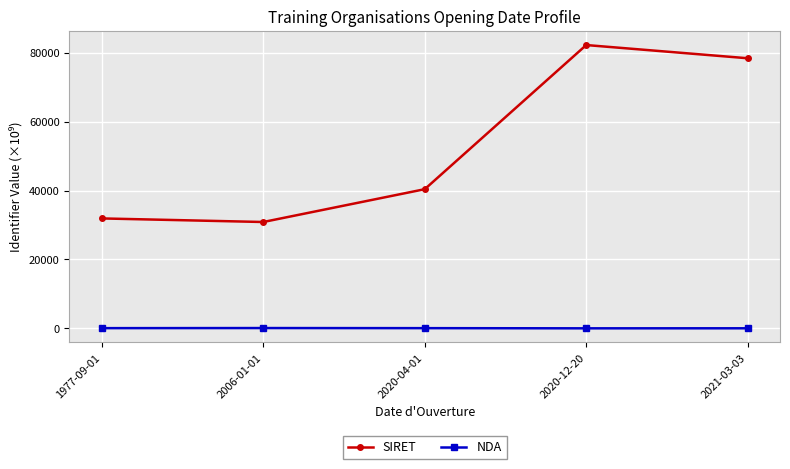

What is the difference between the NDA values at 2020-04-01 and 2021-03-03?

40.7